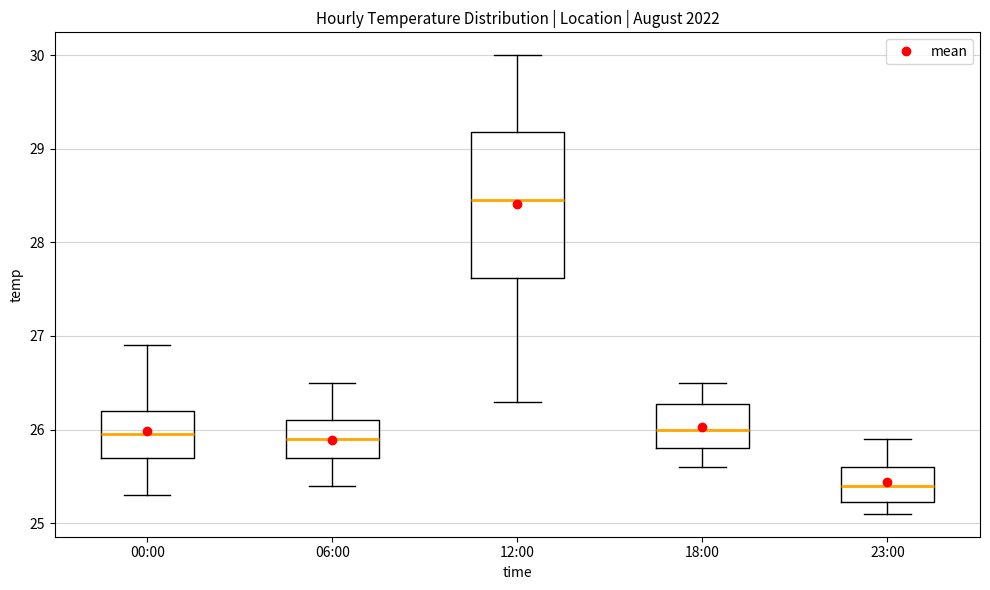

Reading left to right, transcribe this box plot: for each box, give where its median line is, the range the box spans, and where its two whiskers end, as read against the y-axis. The values are not printed on the chart, so give them approximately, as read against the axis.

00:00: median 26.0, box 25.7 to 26.2, whiskers 25.3 to 26.9
06:00: median 25.9, box 25.7 to 26.1, whiskers 25.4 to 26.5
12:00: median 28.5, box 27.6 to 29.2, whiskers 26.3 to 30.0
18:00: median 26.0, box 25.8 to 26.3, whiskers 25.6 to 26.5
23:00: median 25.4, box 25.2 to 25.6, whiskers 25.1 to 25.9